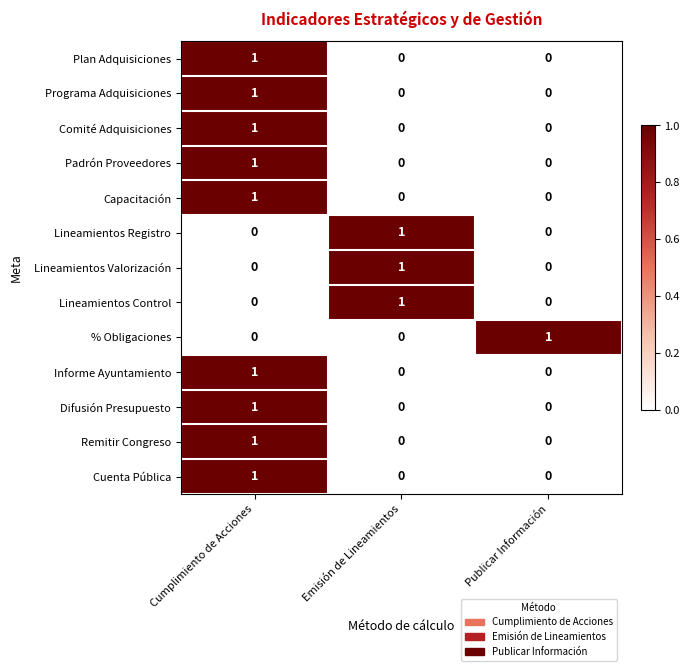

At how many categories does at least one series exceed 0?

3